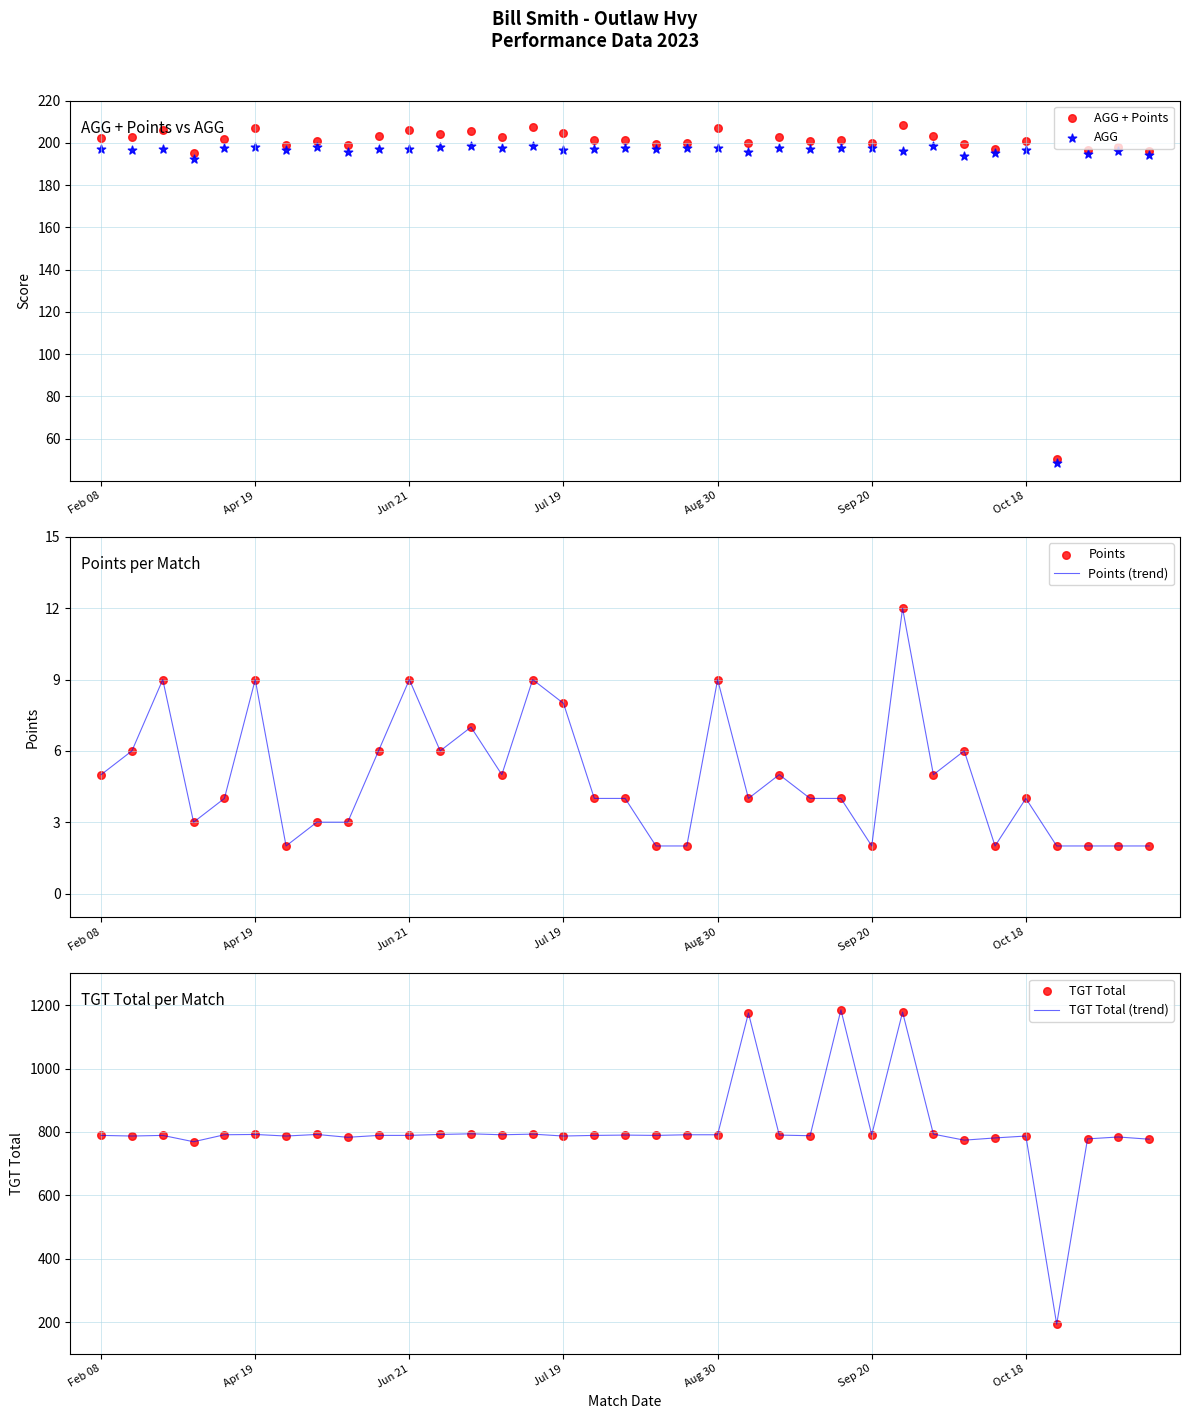

What are all the series names shown in the legend?

AGG + Points, AGG, Points (trend), Points, TGT Total (trend), TGT Total